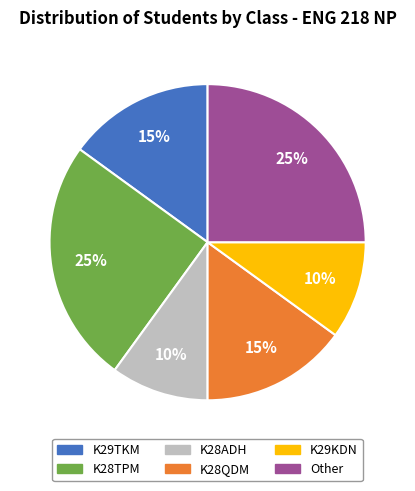

Approximately how many times larger is the value at K28ADH compared to K29TKM?

0.7